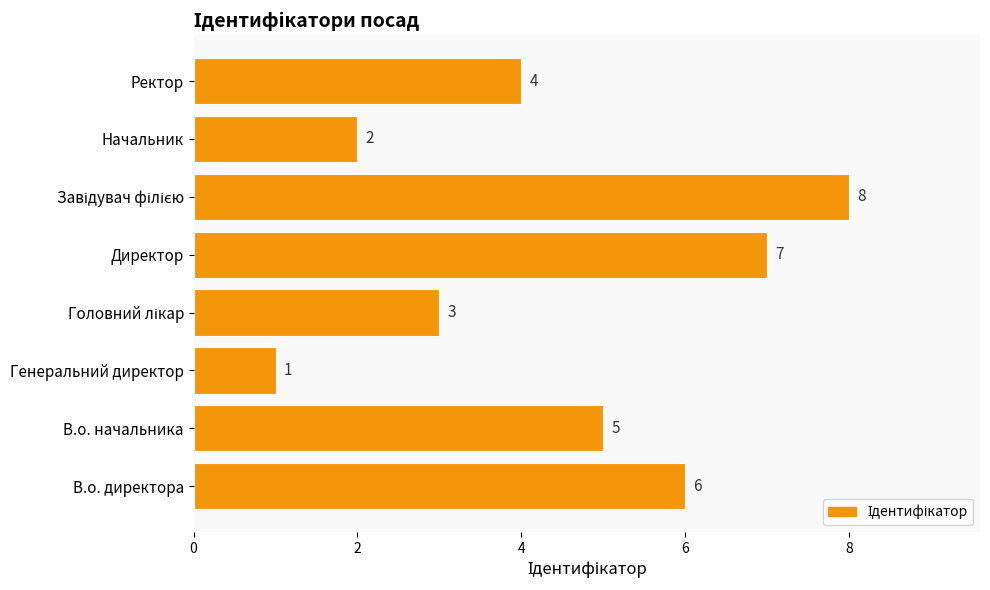

Which category has the lowest value across all series?

Генеральний директор